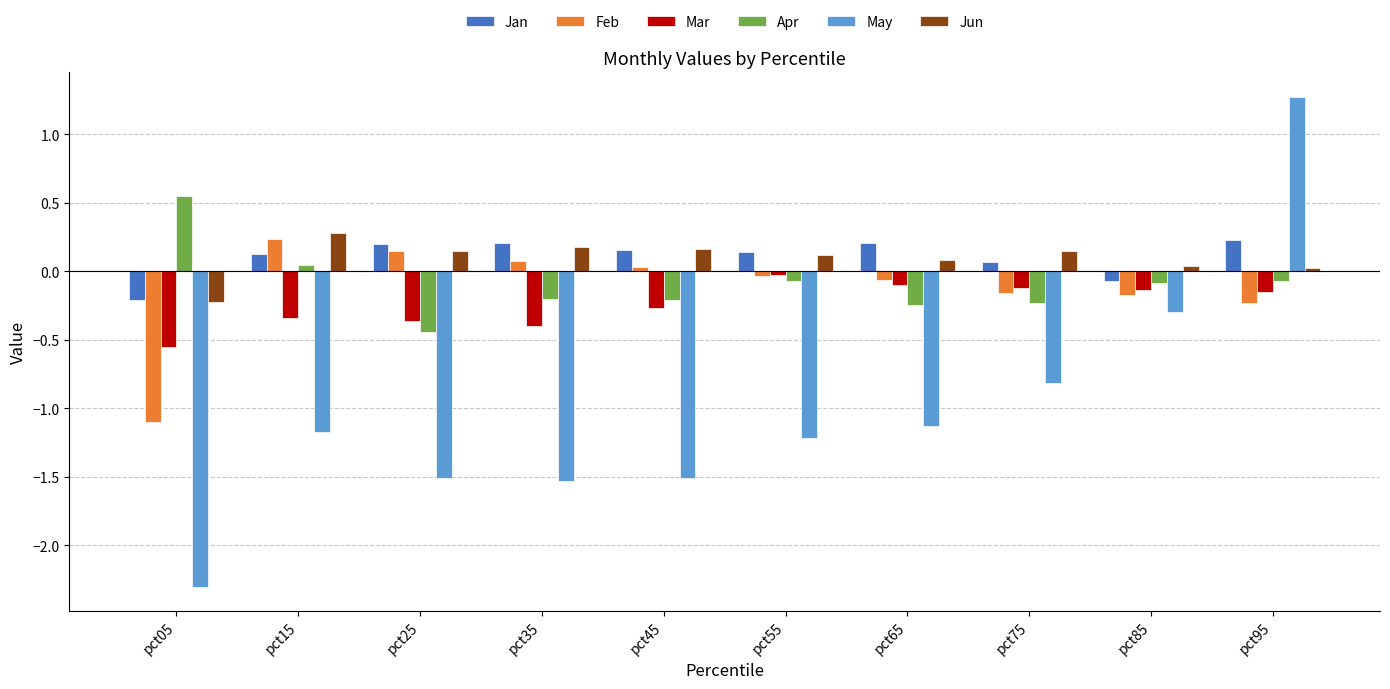

The value of May at pct35 is -0.9. True or false?

False